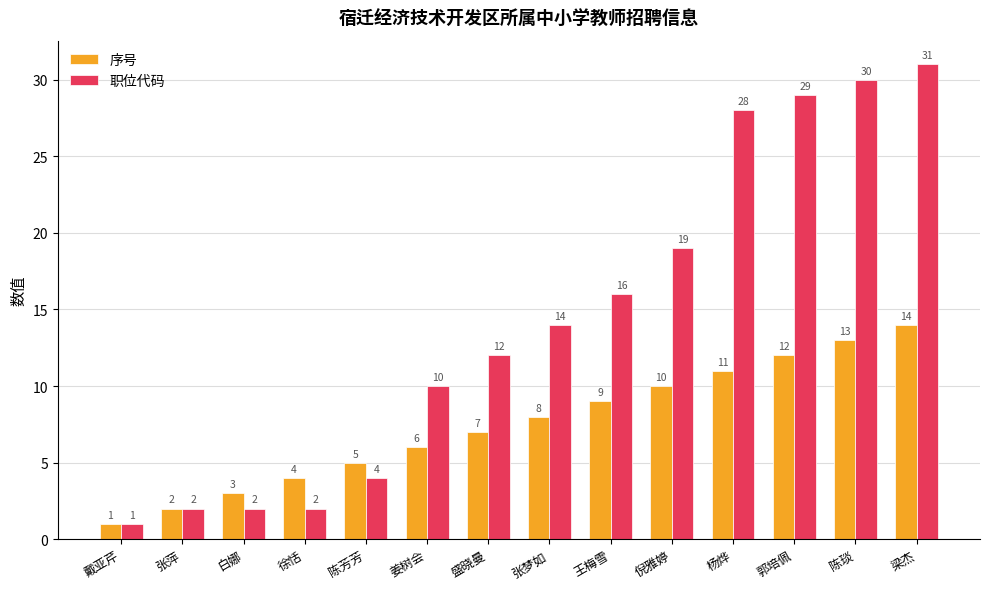

What is the greatest value displayed?

31